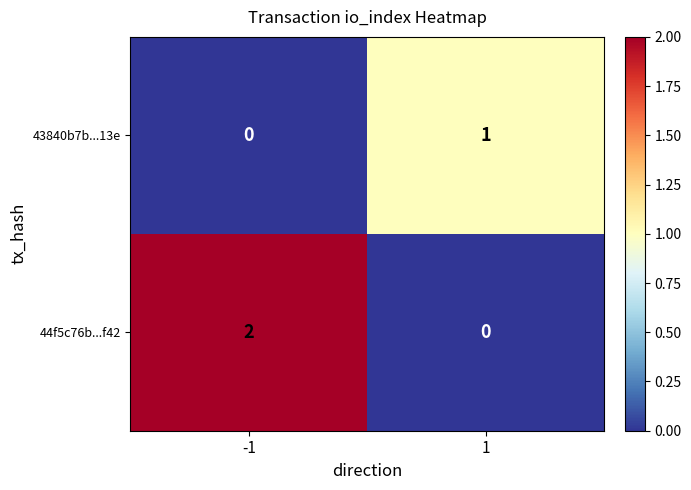

Which series has the largest total across all categories?

44f5c76b...f42